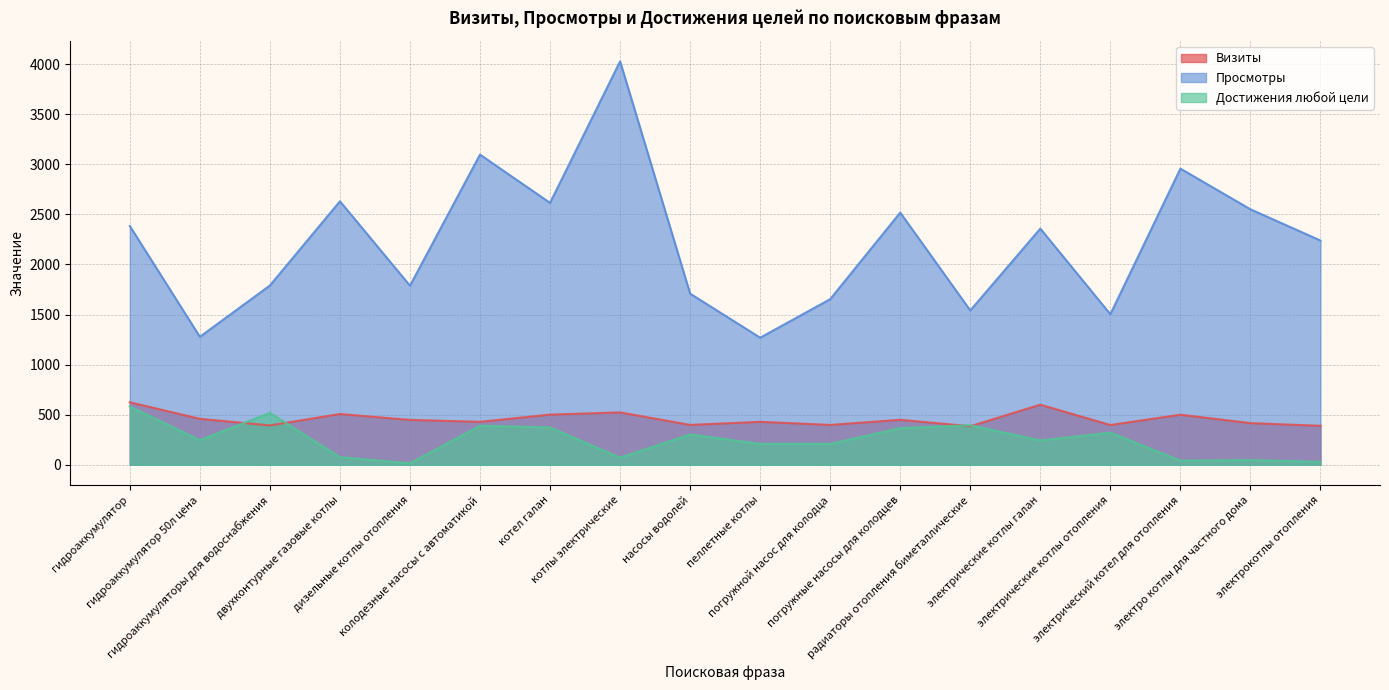

At which label is Достижения любой цели closest to 298?

насосы водолей